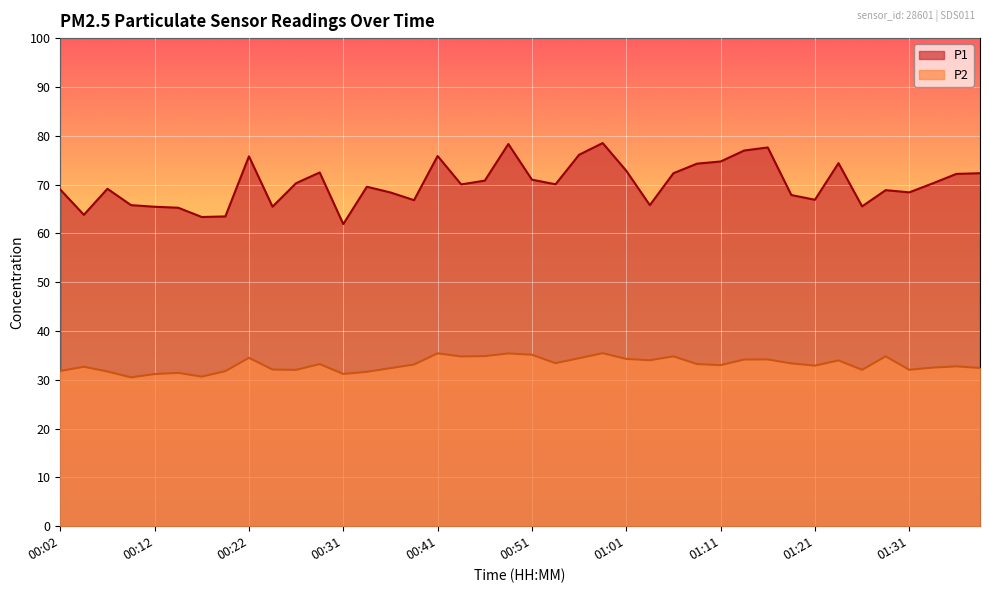

What is the minimum value for P1?

61.9